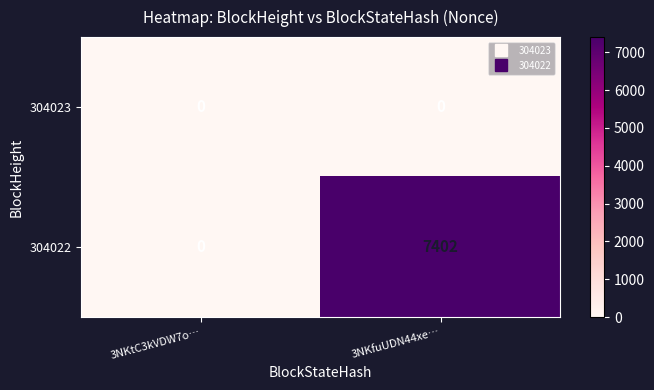

At which category is the sum across all series the highest?

3NKfuUDN44xe…